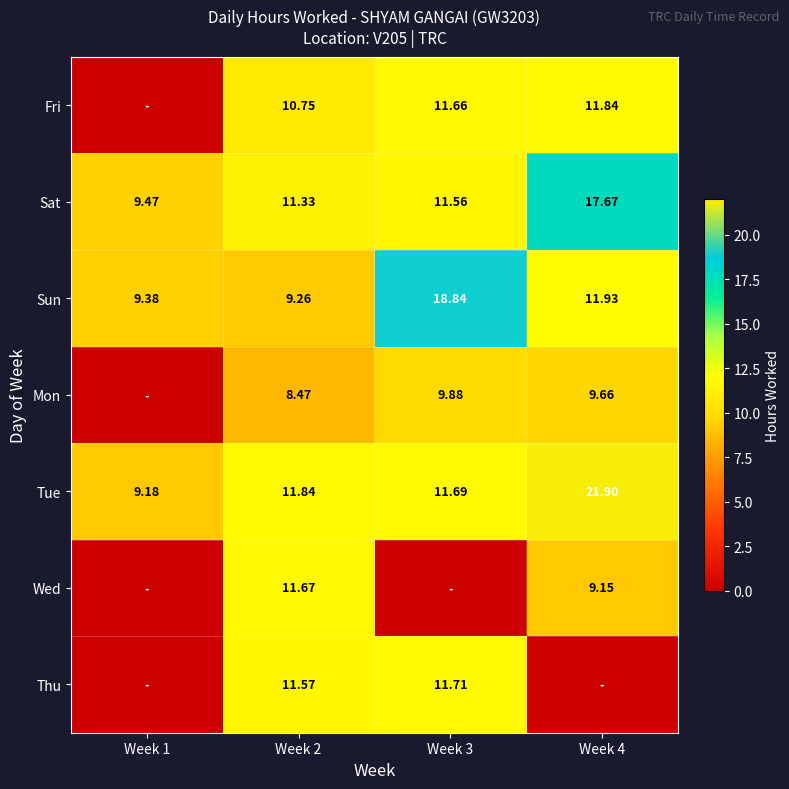

Is the value of Fri at Week 4 greater than the value of Sat at Week 3?

Yes